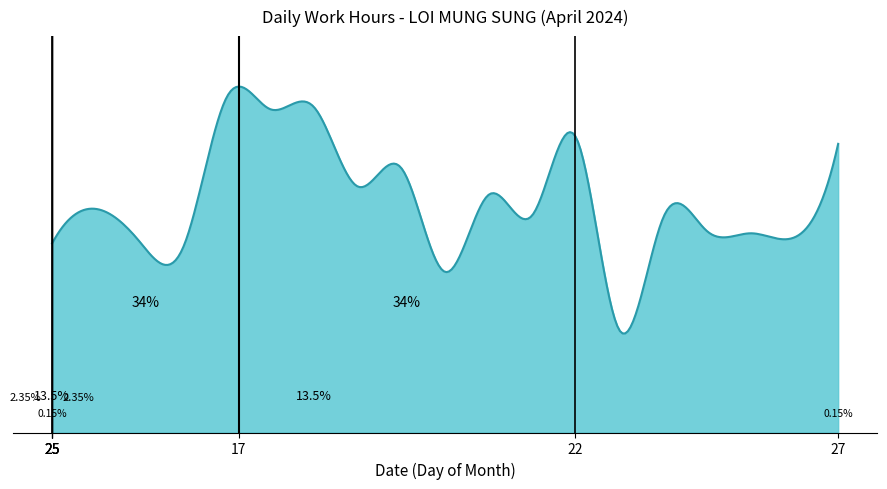

Reading left to right, extract all data points from this chart.

8.9	9.1	8.9	8.9	9.7	0.0	9.6	9.6	9.2	9.3	8.8	9.2	9.1	9.4	8.5	9.1	9.0	9.0	9.0	9.4